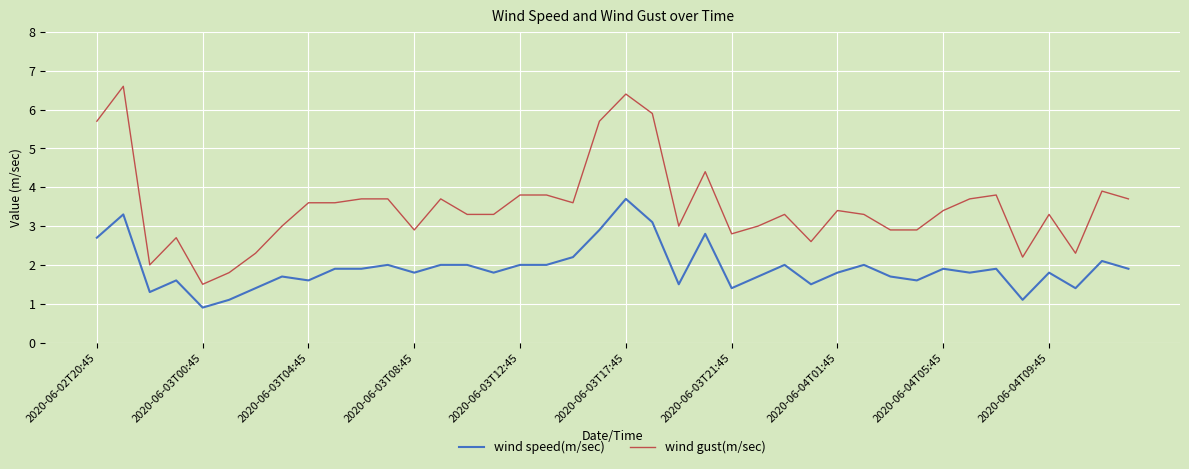

Which series has the largest total across all categories?

wind gust(m/sec)